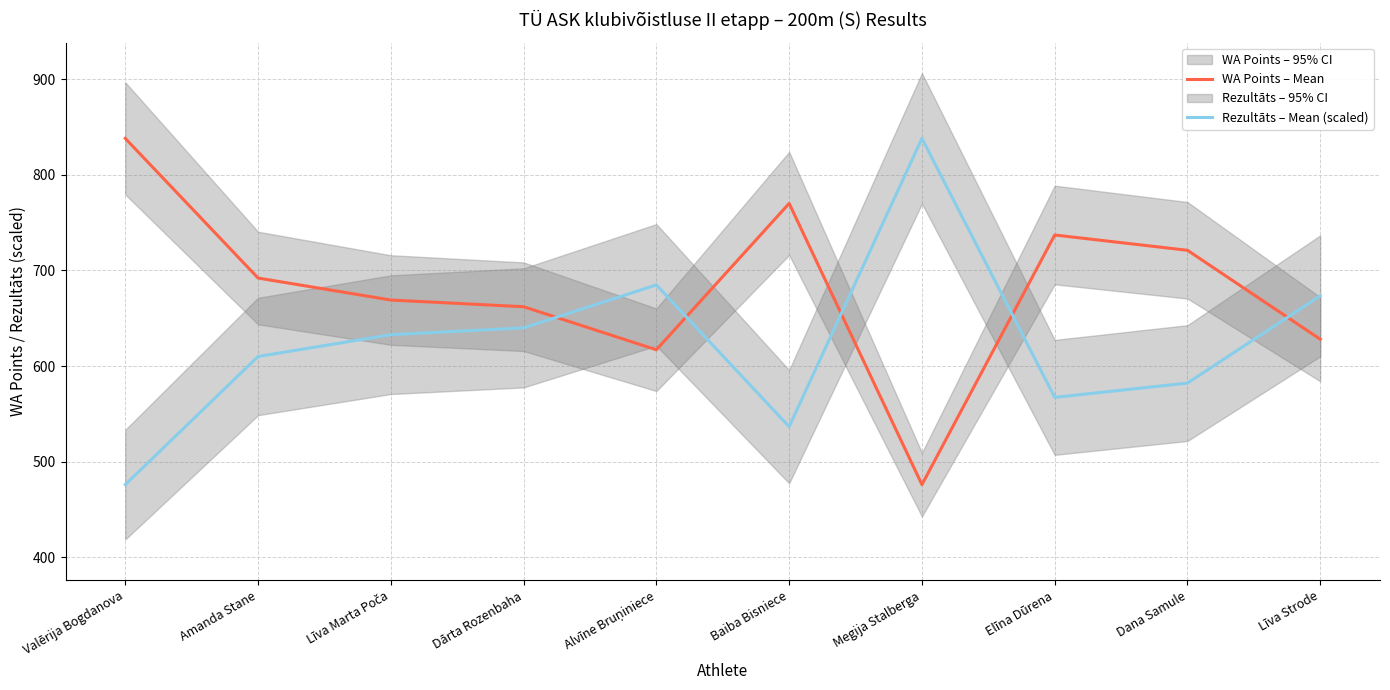

Count the number of data series in this chart.

2